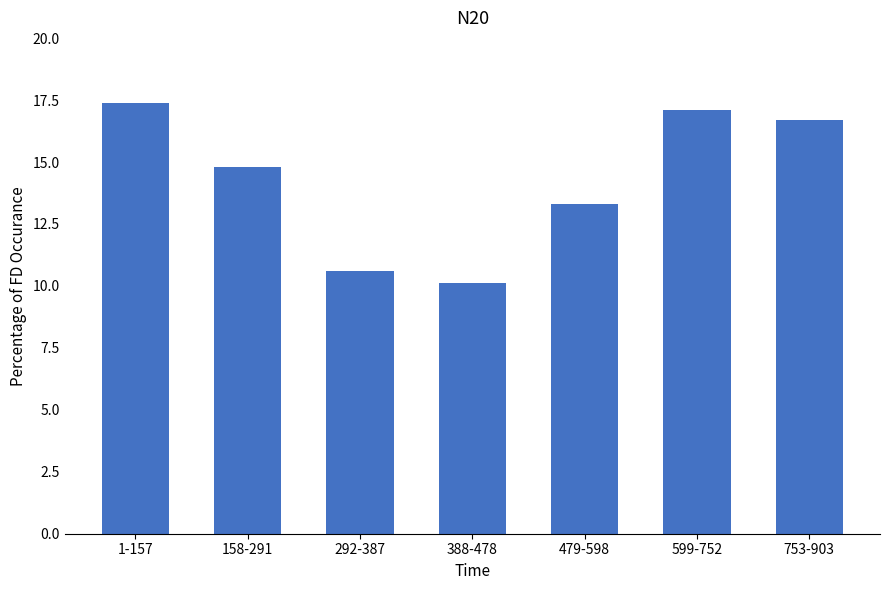

How many categories are shown in the chart?

7